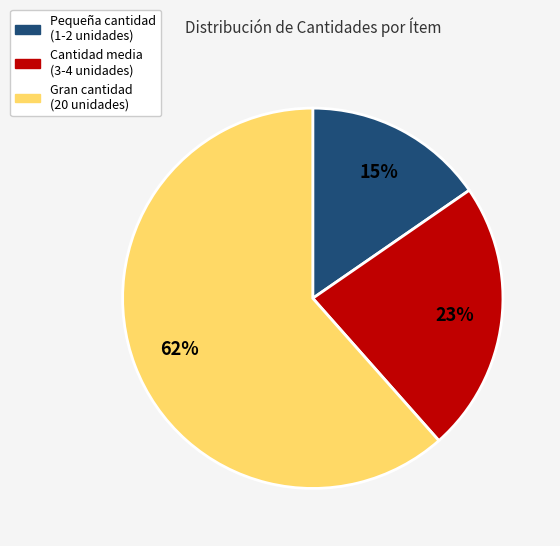

Count the number of slices in the pie.

3